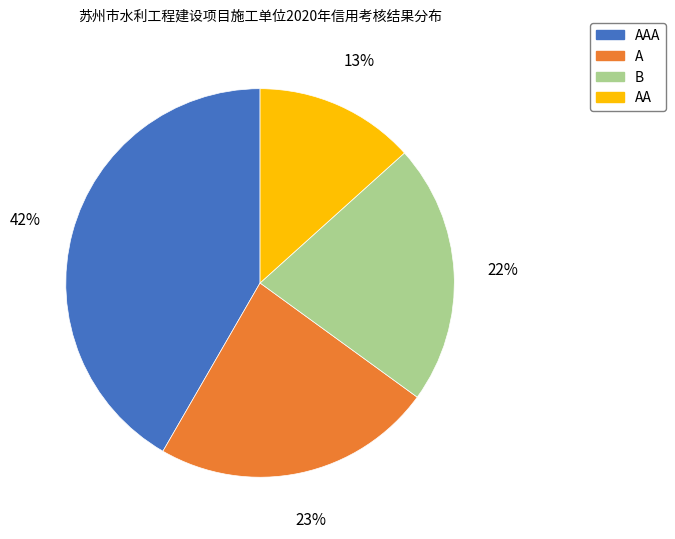

What is the smallest slice in the pie chart?

AA